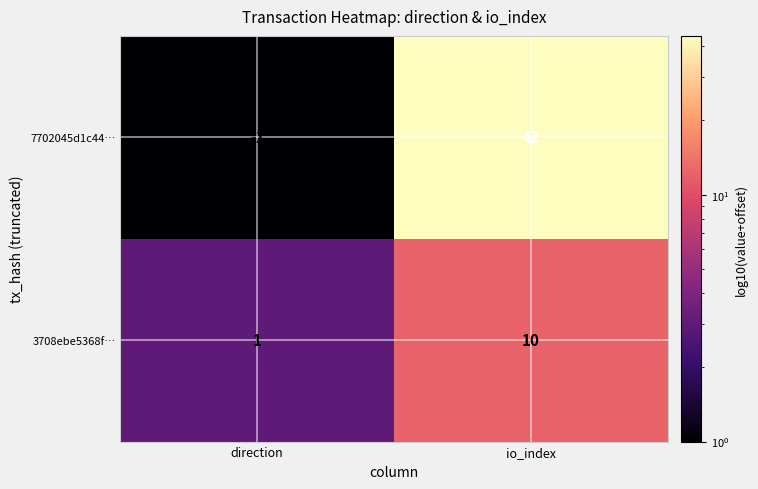

Which series changed the most between direction and io_index?

7702045d1c44…